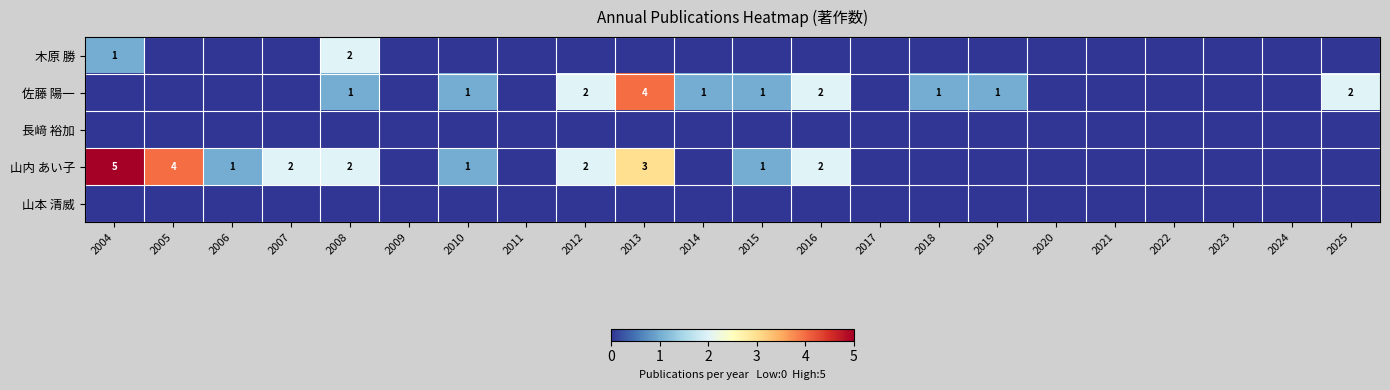

At which category is the sum across all series the highest?

2013